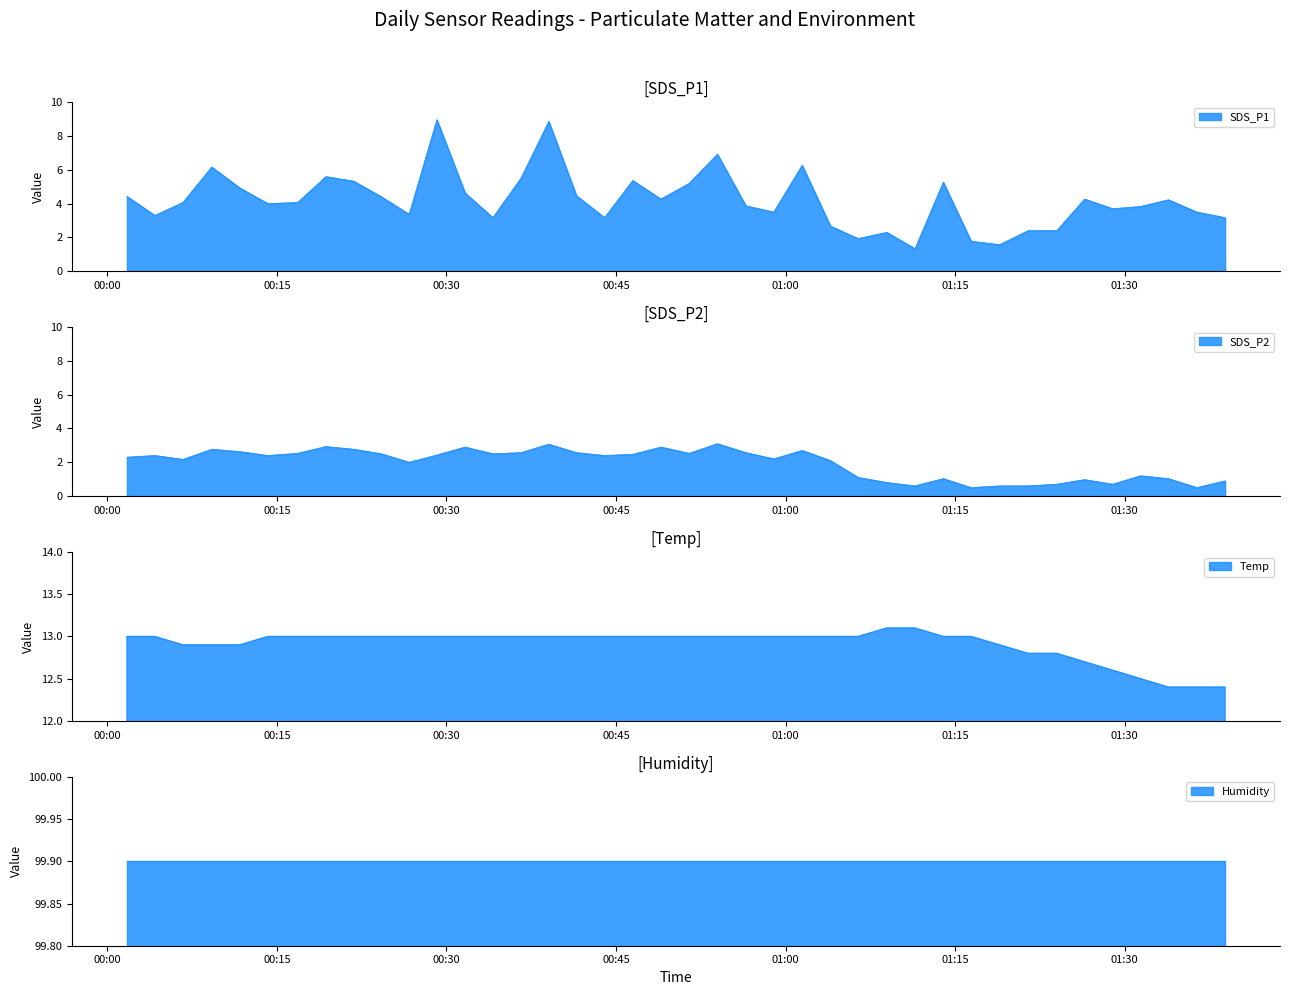

What is the sum of the SDS_P2 values at 2023/01/08 01:26:27 and 2023/01/08 01:06:25?

2.1